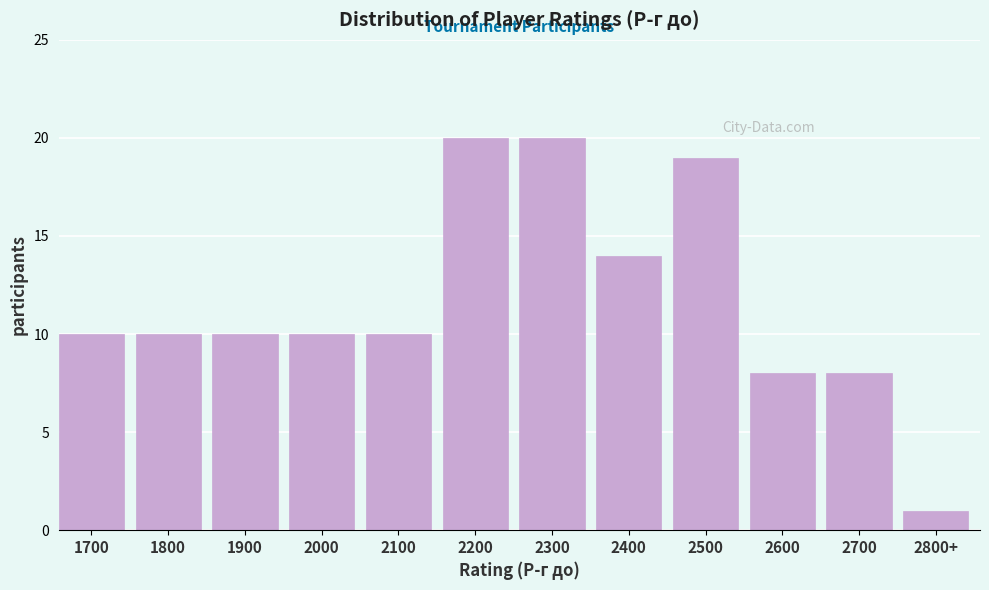

Reading left to right, extract all data points from this chart.

1700=10	1800=10	1900=10	2000=10	2100=10	2200=20	2300=20	2400=14	2500=19	2600=8	2700=8	2800+=1